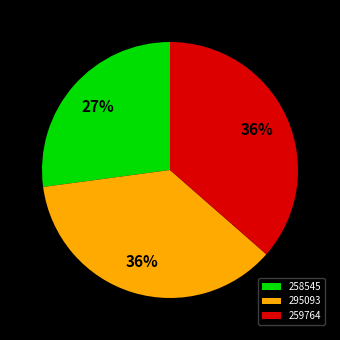

To the nearest percent, what percentage of the pie is 295093?

36%